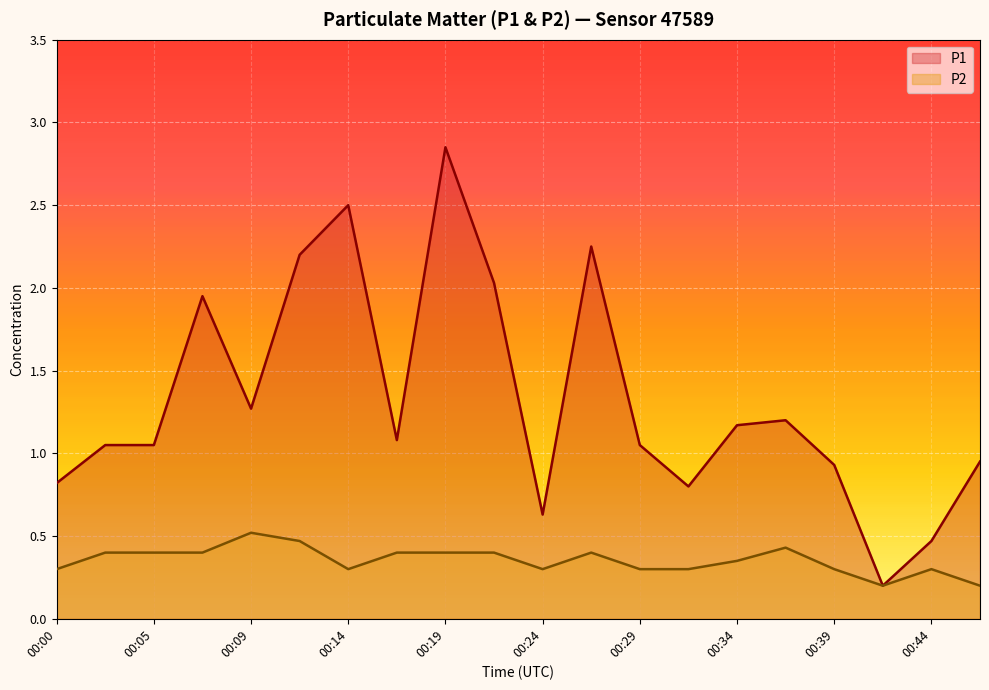

Rank the categories by P1 value from lowest to highest.

00:41, 00:44, 00:24, 00:32, 00:00, 00:39, 00:46, 00:02, 00:05, 00:29, 00:17, 00:34, 00:36, 00:09, 00:07, 00:22, 00:12, 00:27, 00:14, 00:19